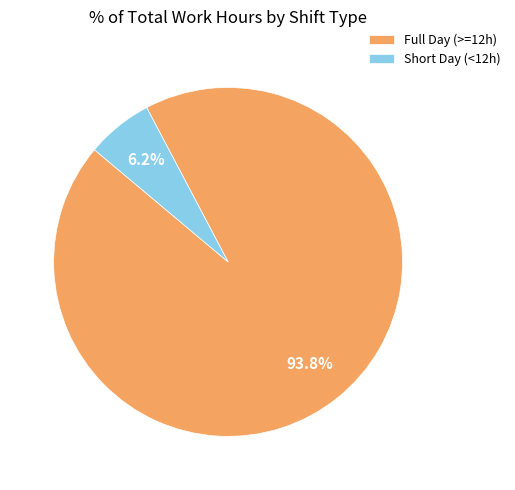

What percentage do Full Day (>=12h) and Short Day (<12h) together represent?

100.0%